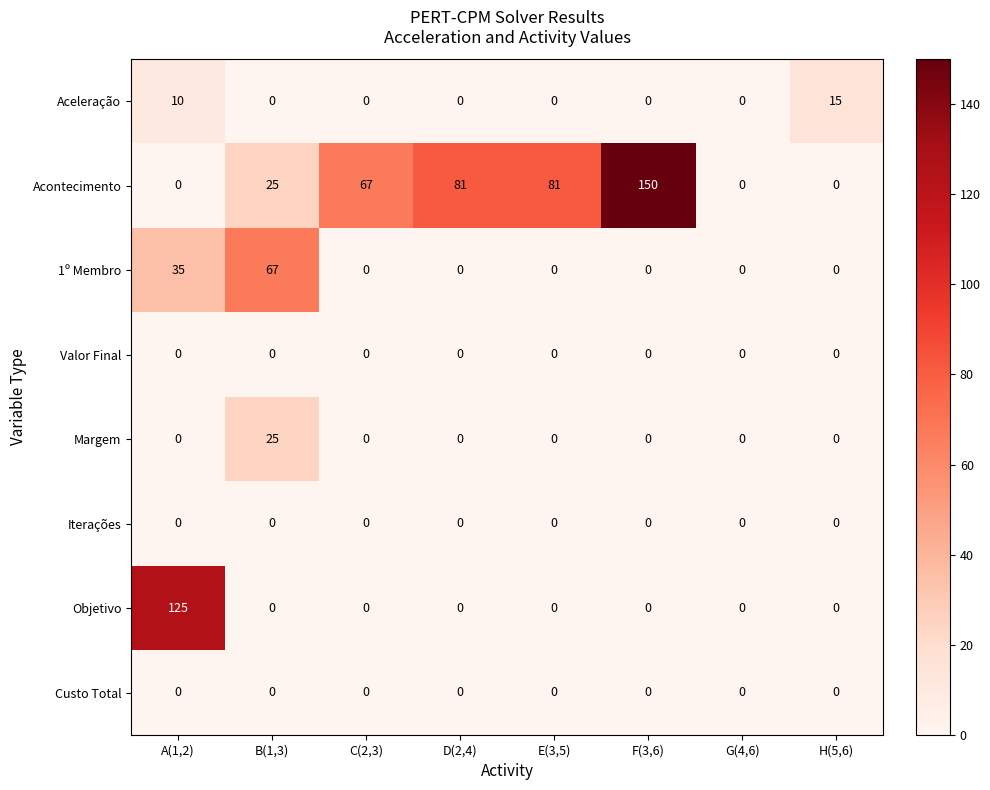

Which series changed the most between A(1,2) and C(2,3)?

Objetivo